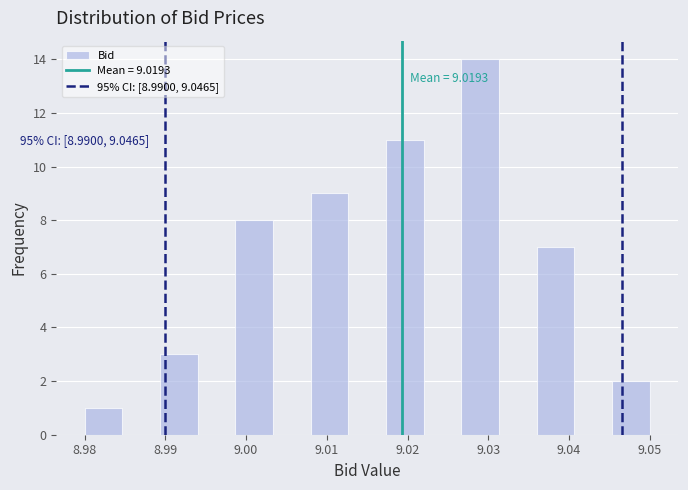

Over which range of the x-axis is the bar tallest?

9.027 to 9.031